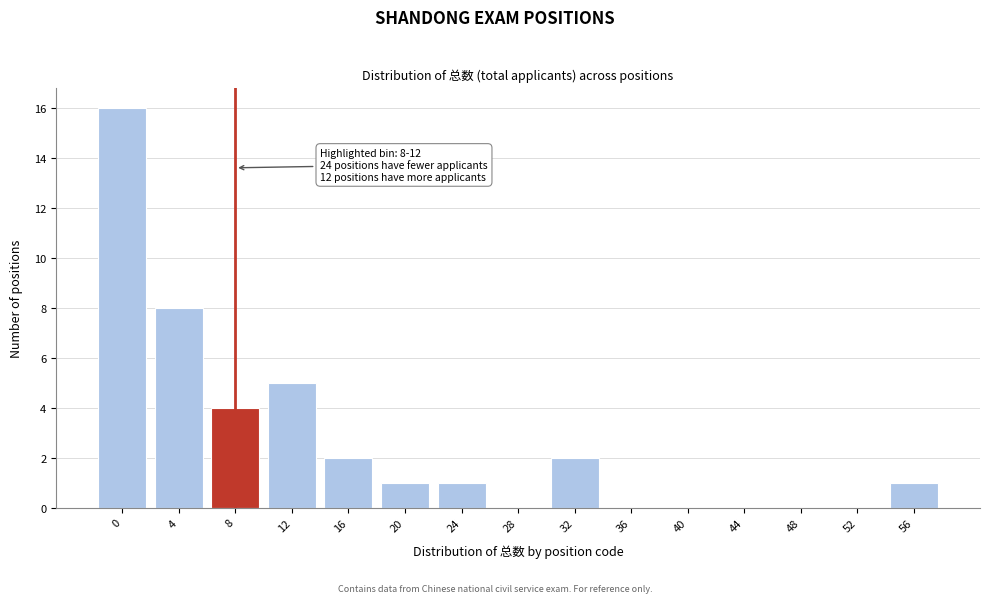

Reading left to right, extract all data points from this chart.

0=16	4=8	8=4	12=5	16=2	20=1	24=1	28=0	32=2	36=0	40=0	44=0	48=0	52=0	56=1